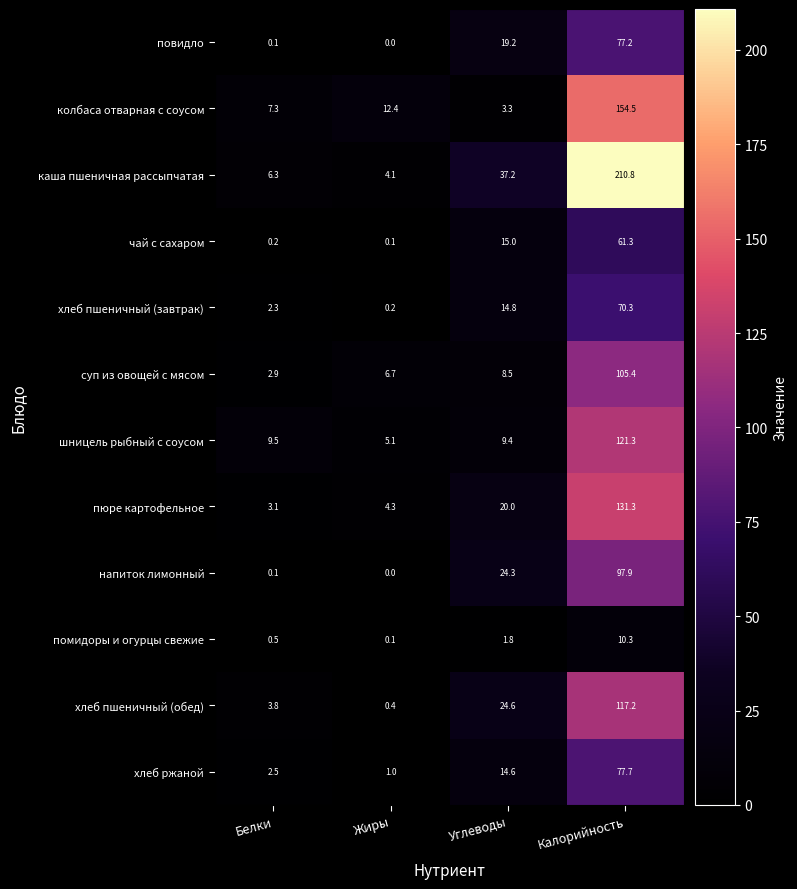

What is the spread (max minus min) of values at Жиры?

12.4